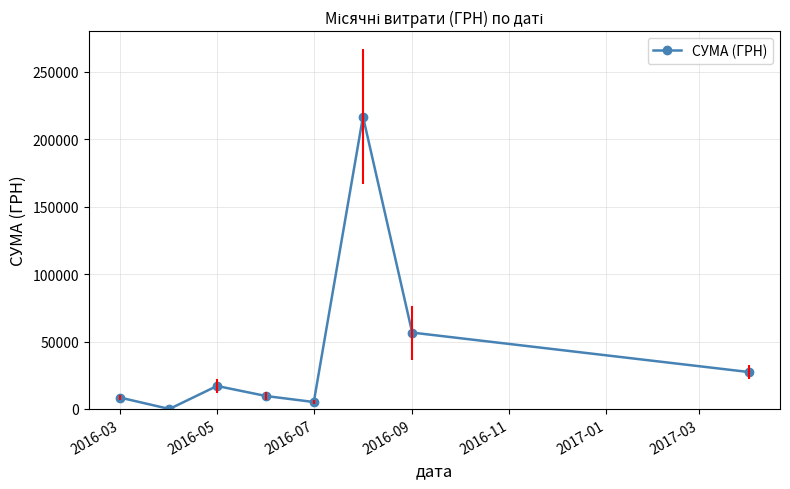

What is the value of the 3rd point from the left?

17056.1